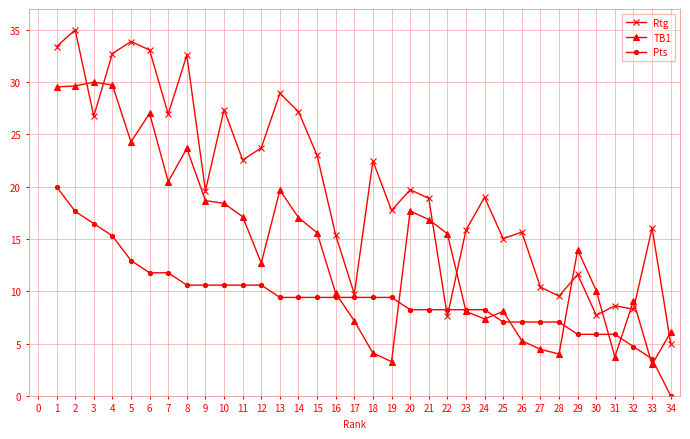

Rank the series by their average value, from lowest to highest.

Pts, TB1, Rtg